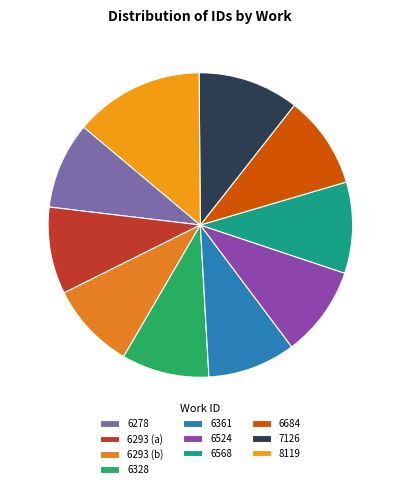

What is the ratio of the value at 6293 (a) to the value at 7126?

0.9